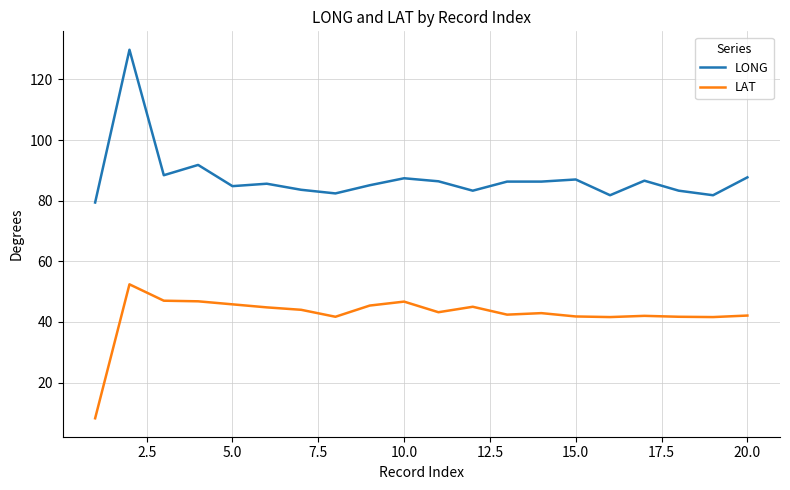

What is the difference between the second highest and second lowest values in the LAT series?

5.4